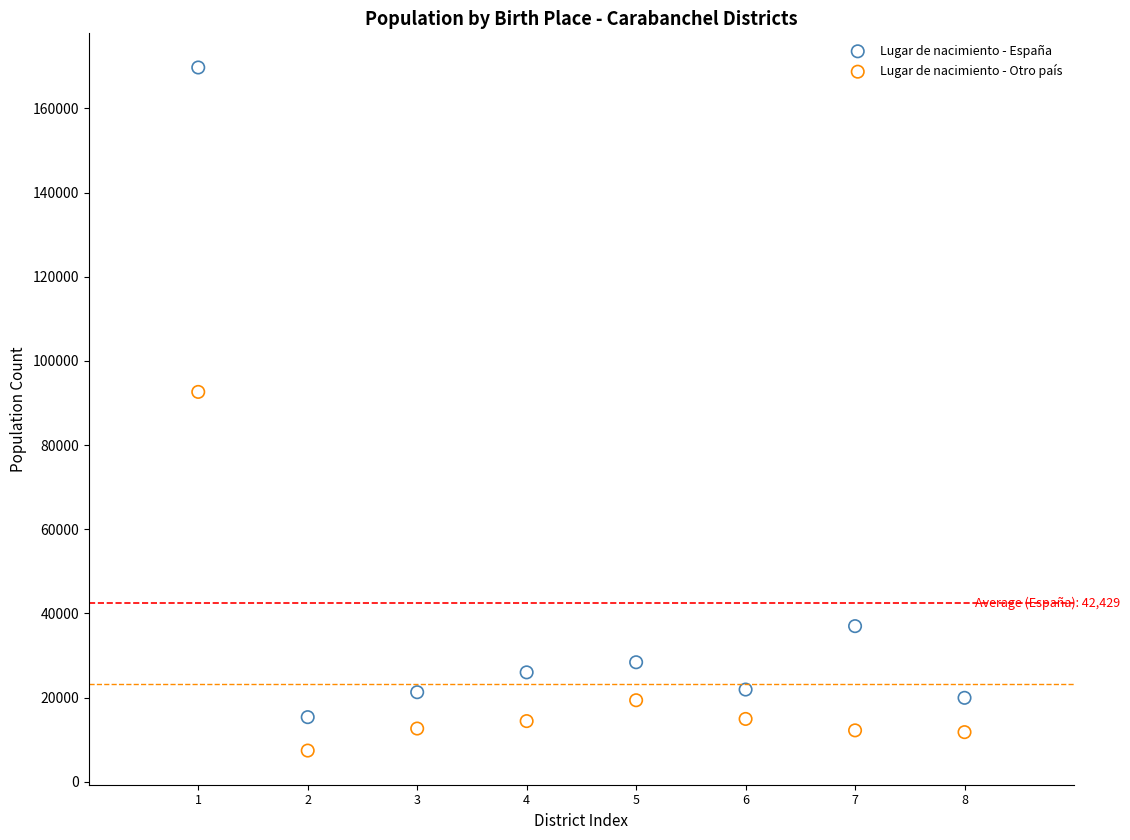

Which series reaches the minimum Y coordinate?

Lugar de nacimiento - Otro país